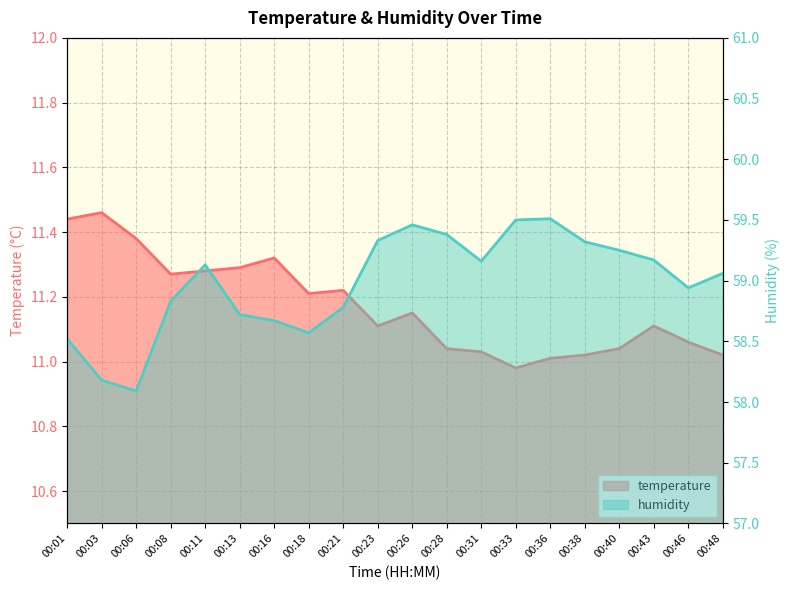

Count the number of data series in this chart.

2